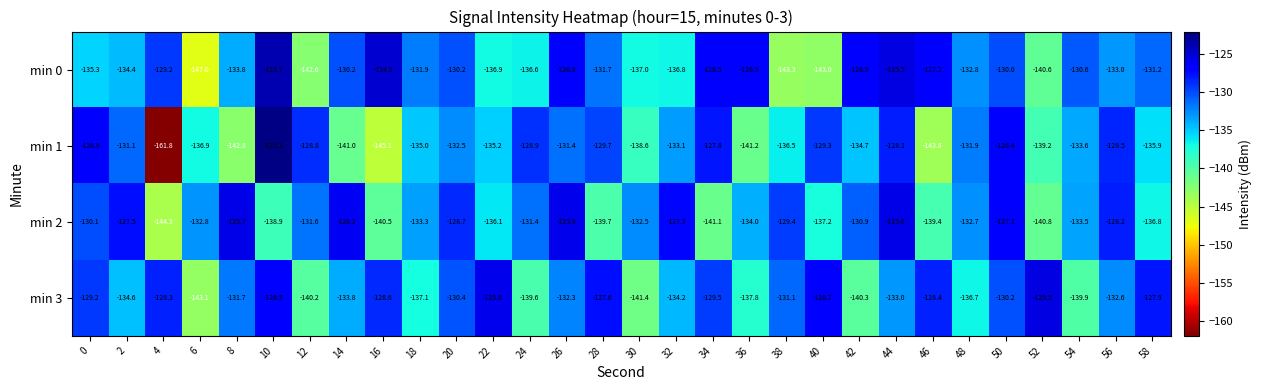

At which category does the chart reach its minimum across all series?

4